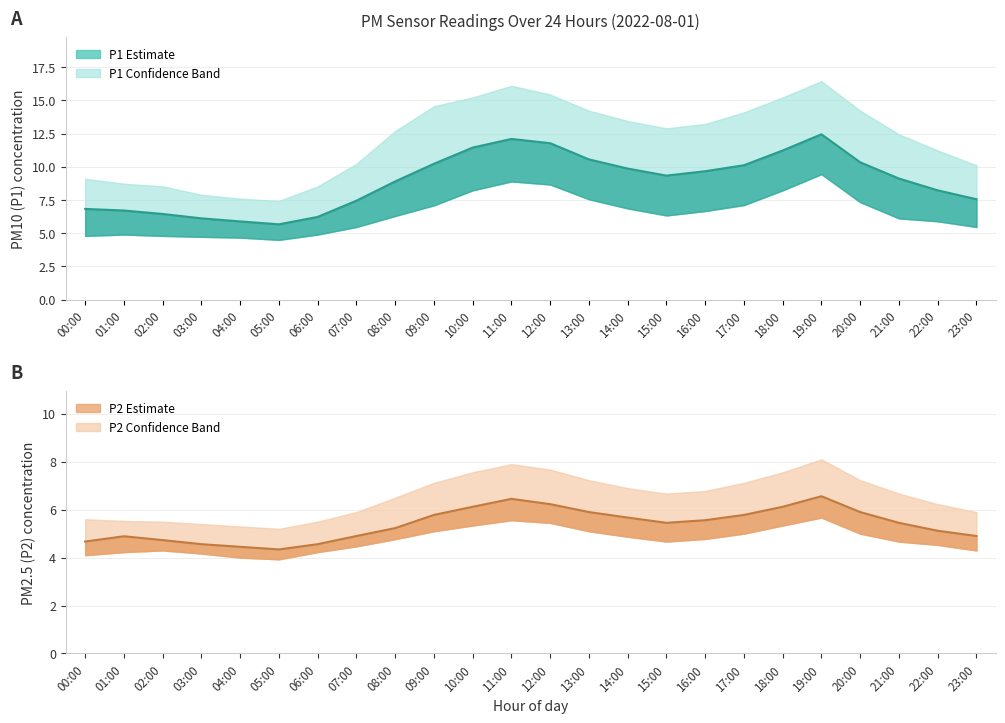

What is the minimum value for P2 (PM2.5)?

4.3